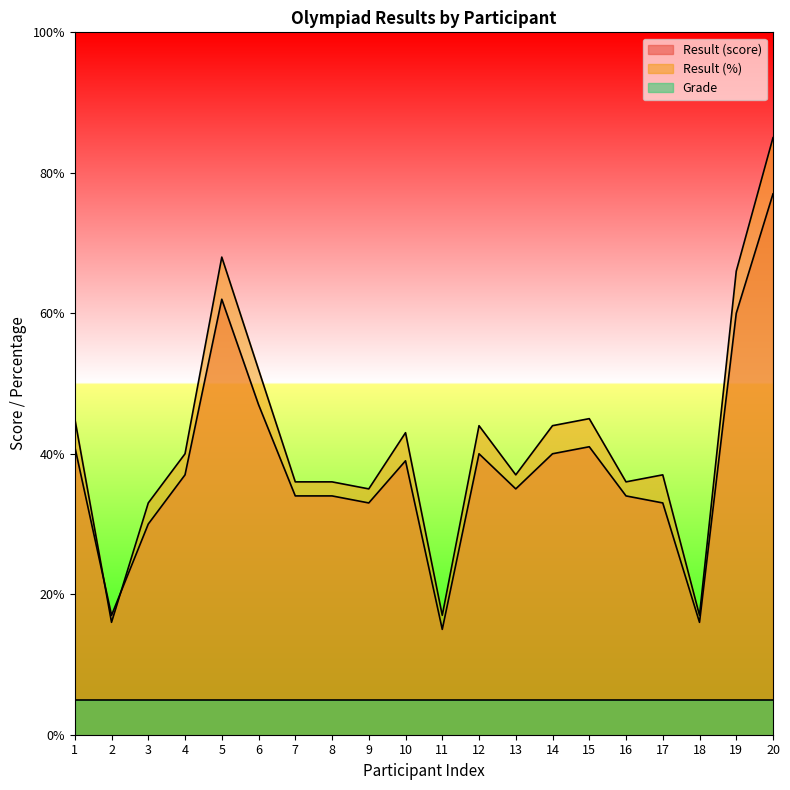

What is the value of the Result (score) point at the 15th from the left?

41